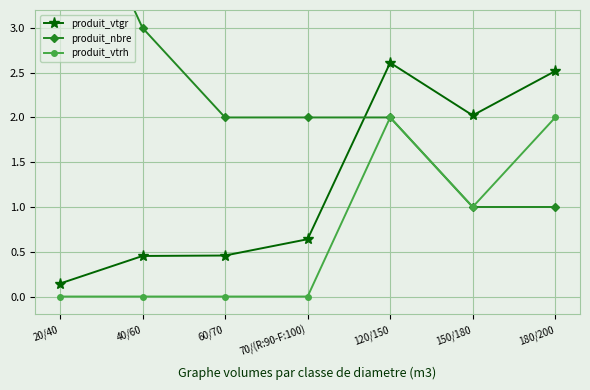

Which series has the largest range (max minus min)?

produit_nbre